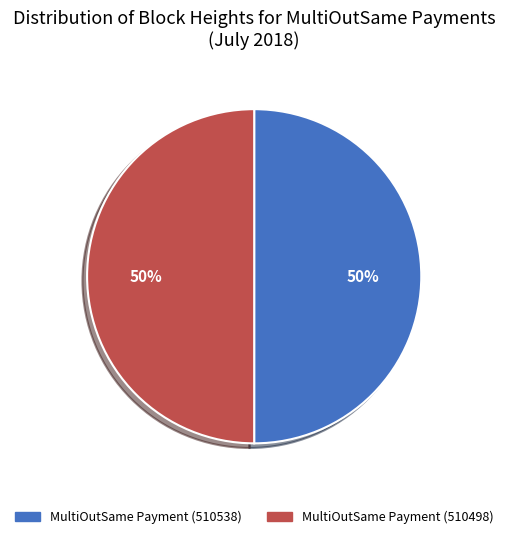

What percentage is the MultiOutSame Payment (510498) slice, to the nearest percent?

50%